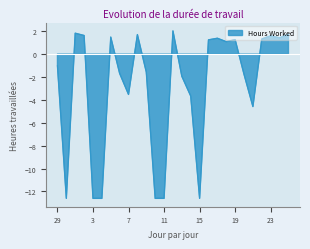

At which category does the data reach its first local peak?

1